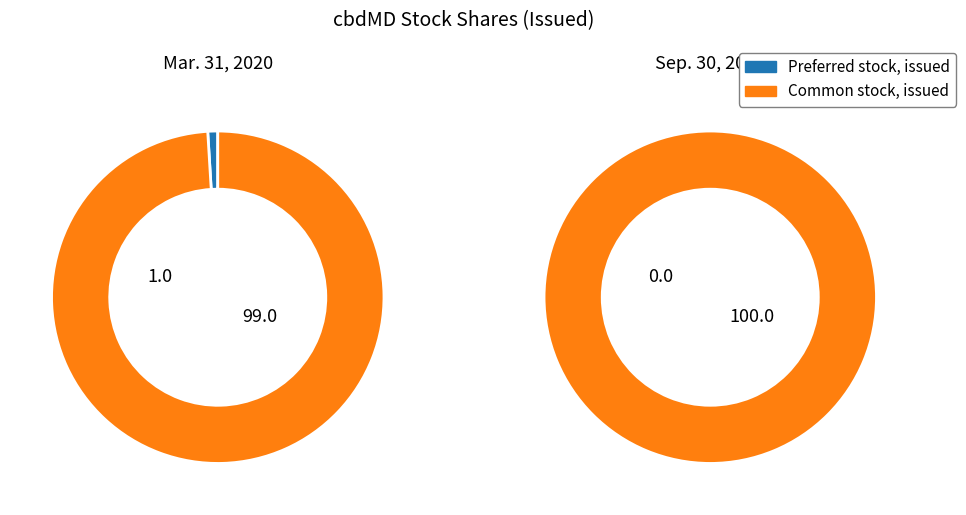

Is the sum of Common stock, issued and Preferred stock, issued greater than half?

Yes